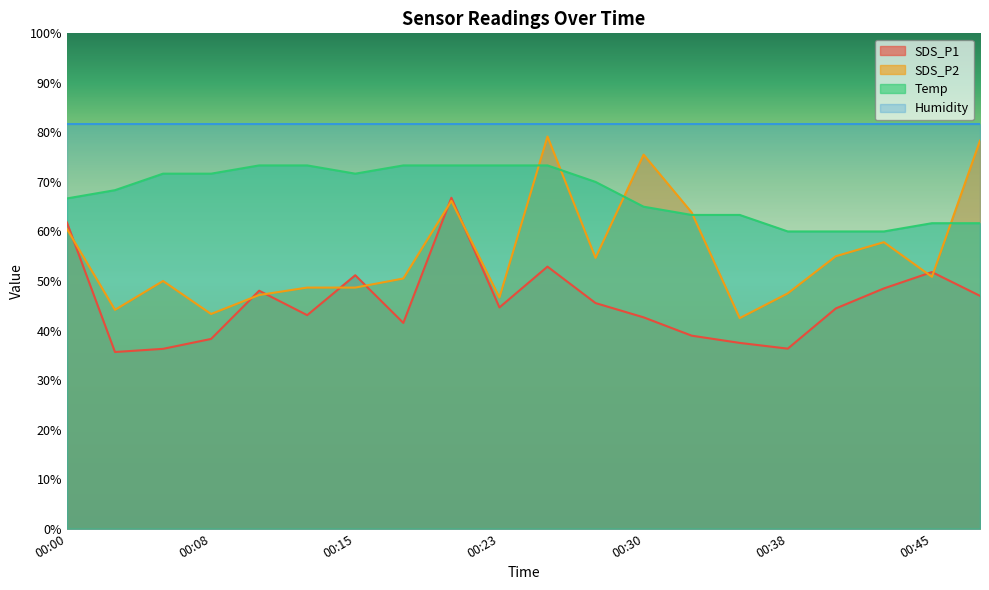

Rank the series at 00:30 from lowest to highest value.

SDS_P1, Temp, SDS_P2, Humidity